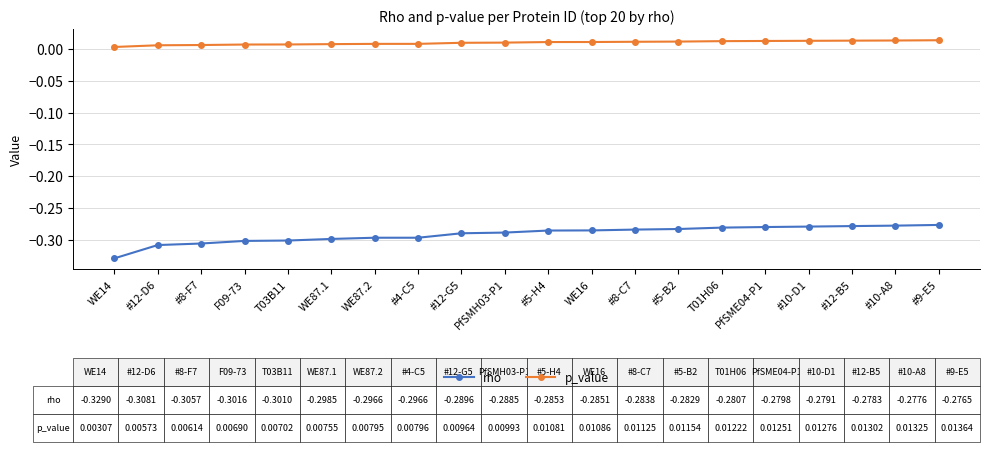

How many lines are shown in the chart?

2